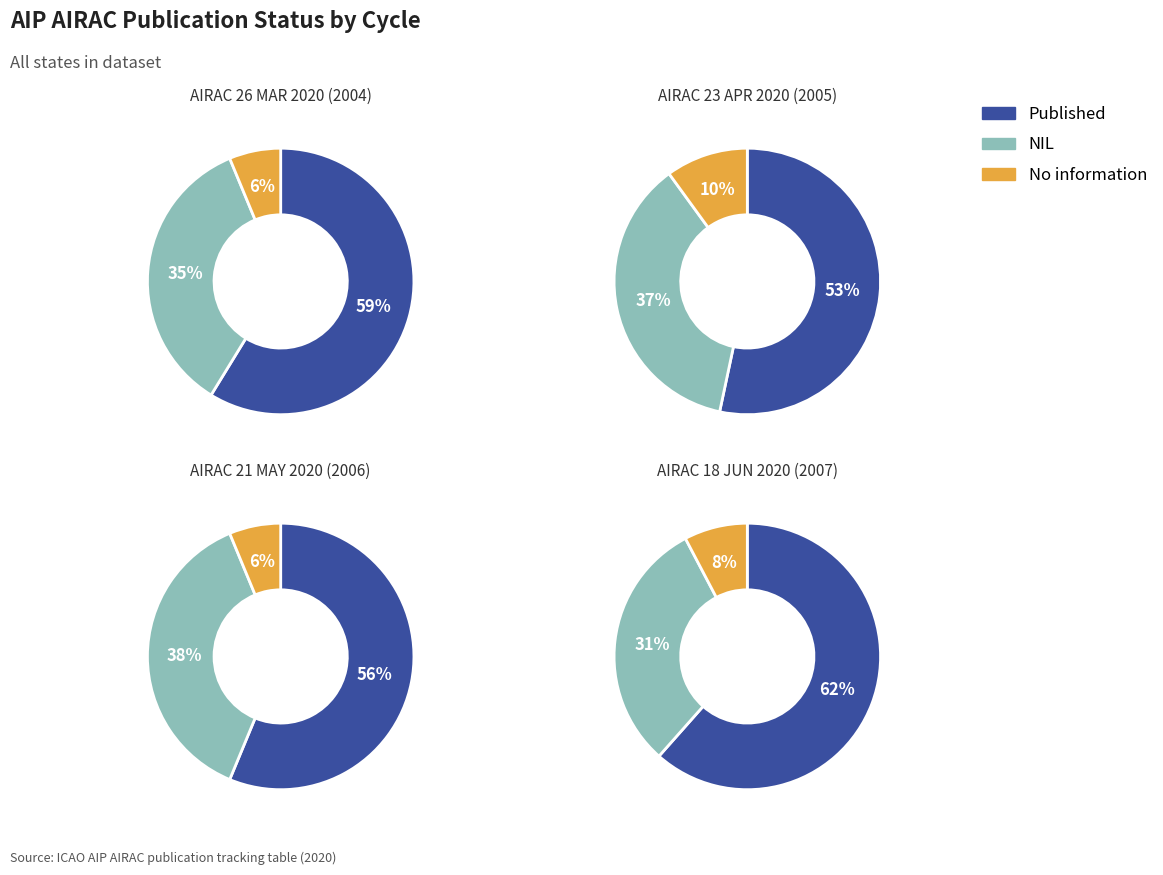

To the nearest percent, what is the combined percentage of AIRAC 18 JUN 2020 (2007) and AIRAC 26 MAR 2020 (2004)?

46%